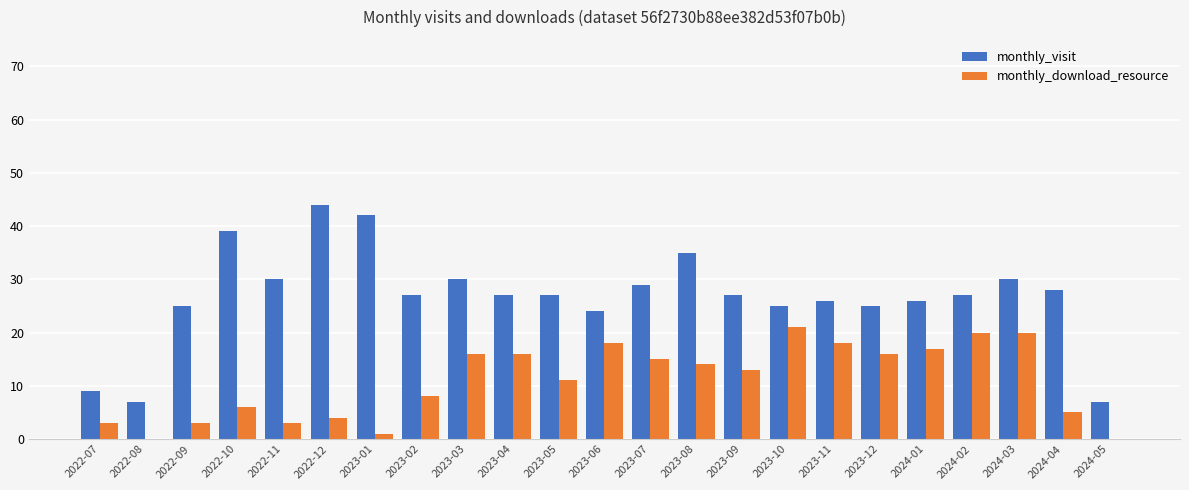

What value does the monthly_download_resource series have at 2023-09, to the nearest 5?

15